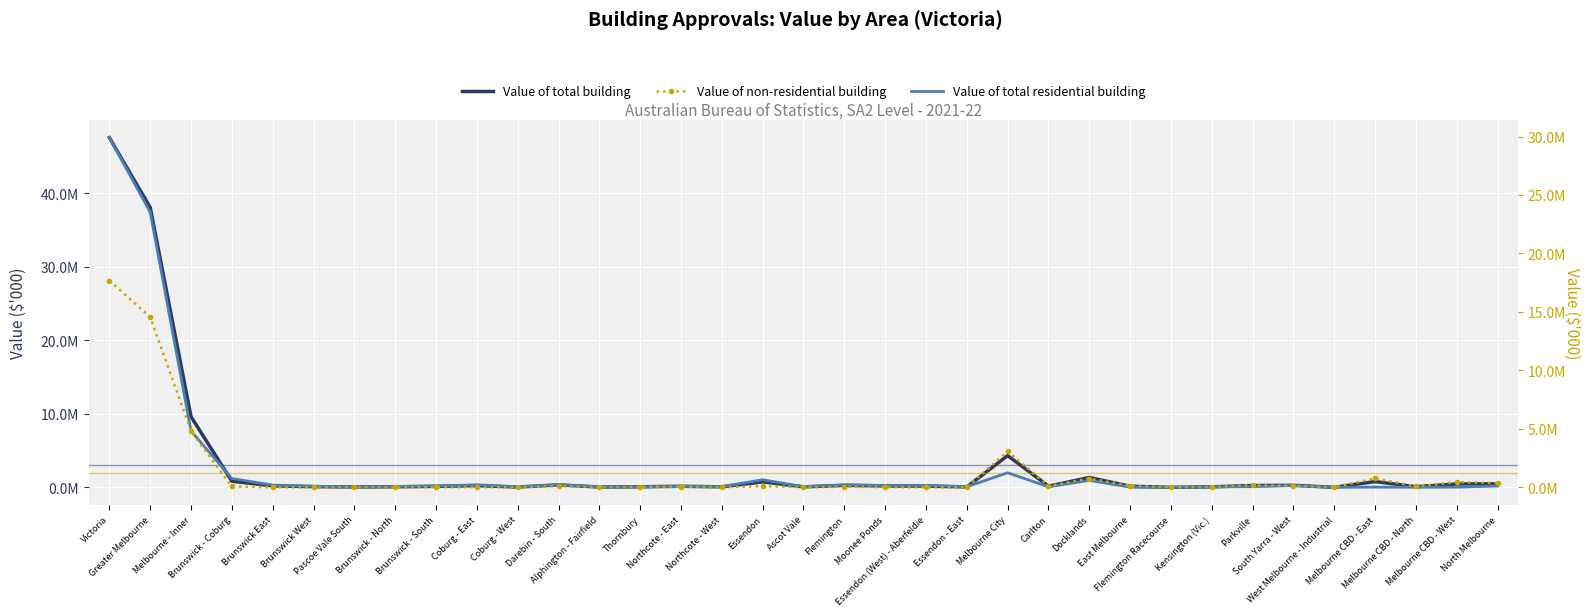

What is the difference between the Value of non-residential building values at Northcote - West and Brunswick - North?

577.2